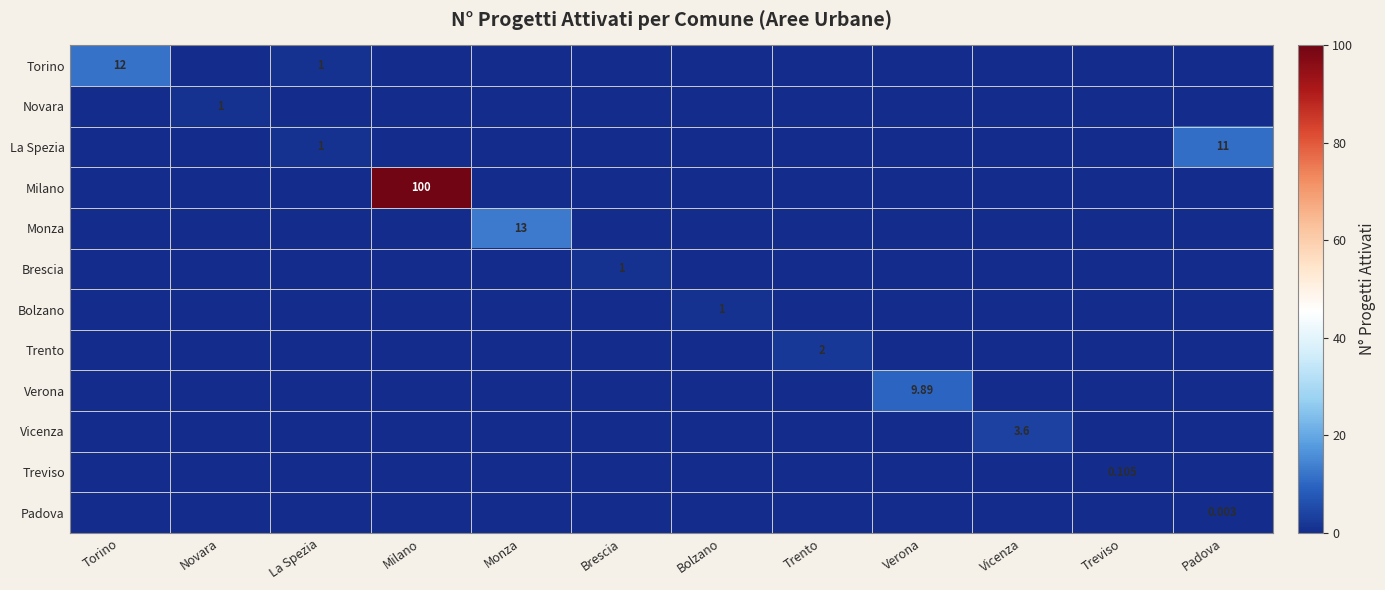

Rank the series by their maximum value, from lowest to highest.

Padova, Treviso, Novara, Brescia, Bolzano, Trento, Vicenza, Verona, La Spezia, Torino, Monza, Milano